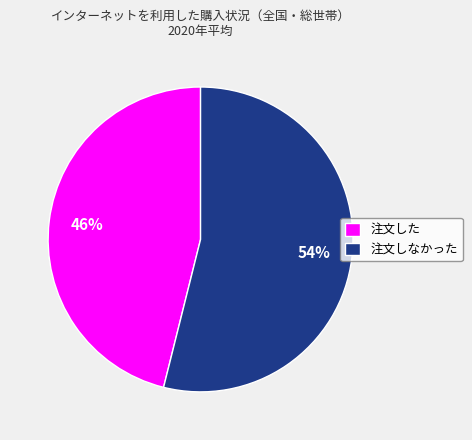

Which slice is the smallest?

注文した